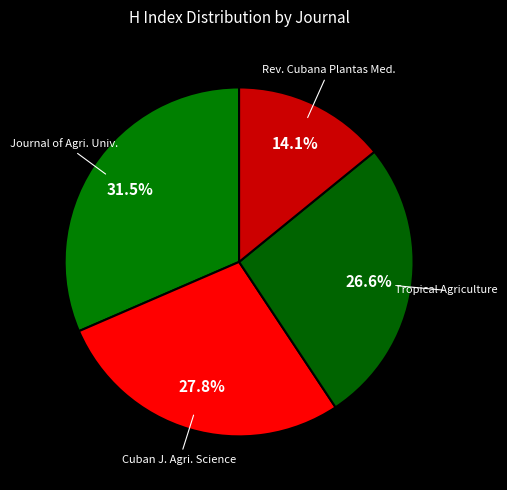

How many segments does this pie chart have?

4